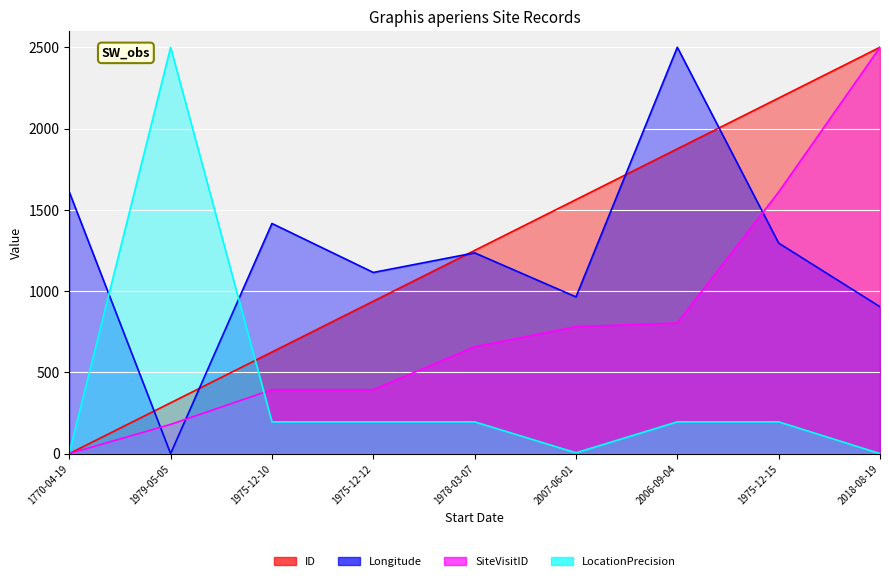

True or false: SiteVisitID and LocationPrecision intersect in this chart.

True